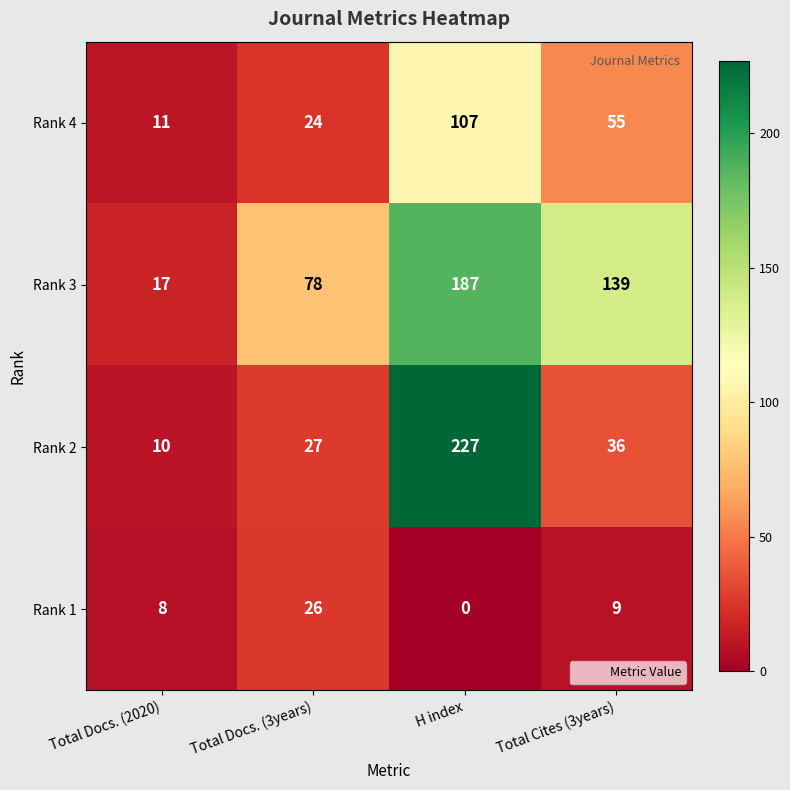

What is the total value across all series at Total Docs. (3years)?

155